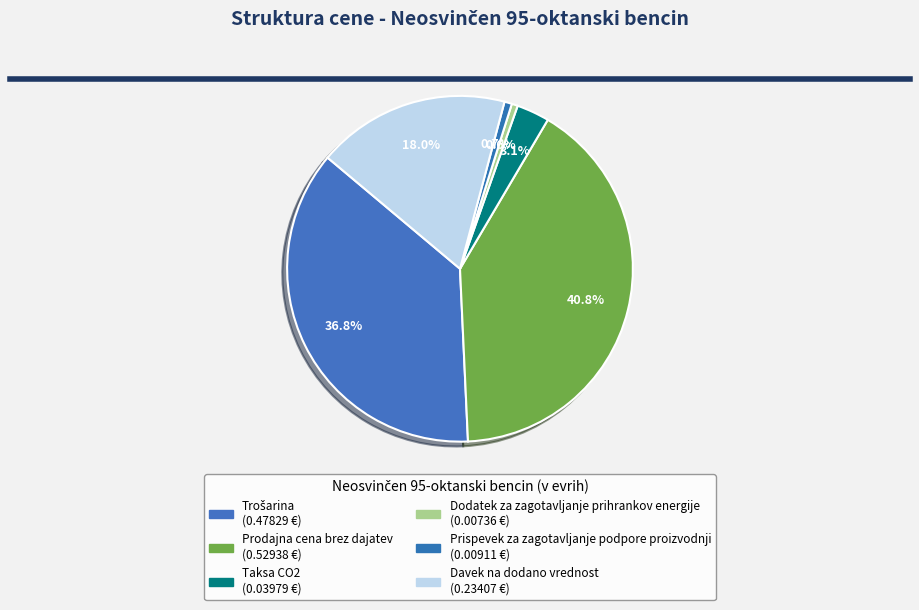

Rank the categories by value from lowest to highest.

Dodatek za zagotavljanje prihrankov energije, Prispevek za zagotavljanje podpore proizvodnji, Taksa CO2, Davek na dodano vrednost, Trošarina, Prodajna cena brez dajatev